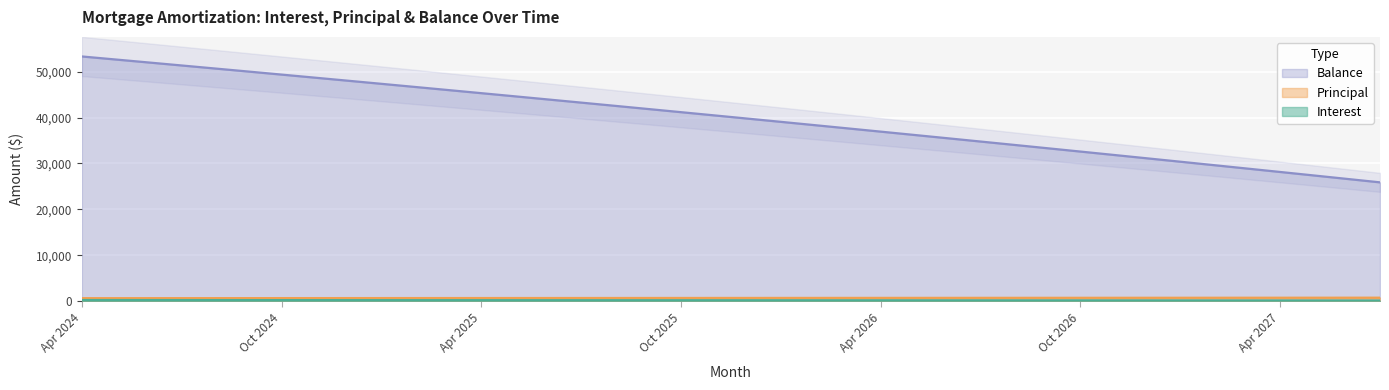

What is the difference between the highest and lowest values at Mar 2027?

28770.7